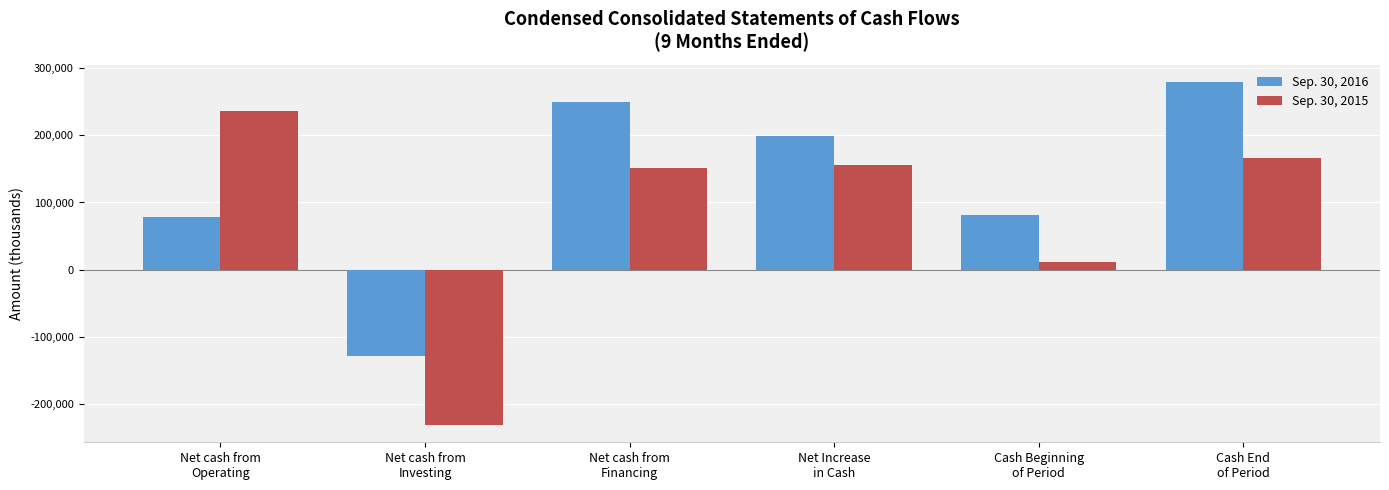

Which label corresponds to the largest value in the chart?

Cash End
of Period